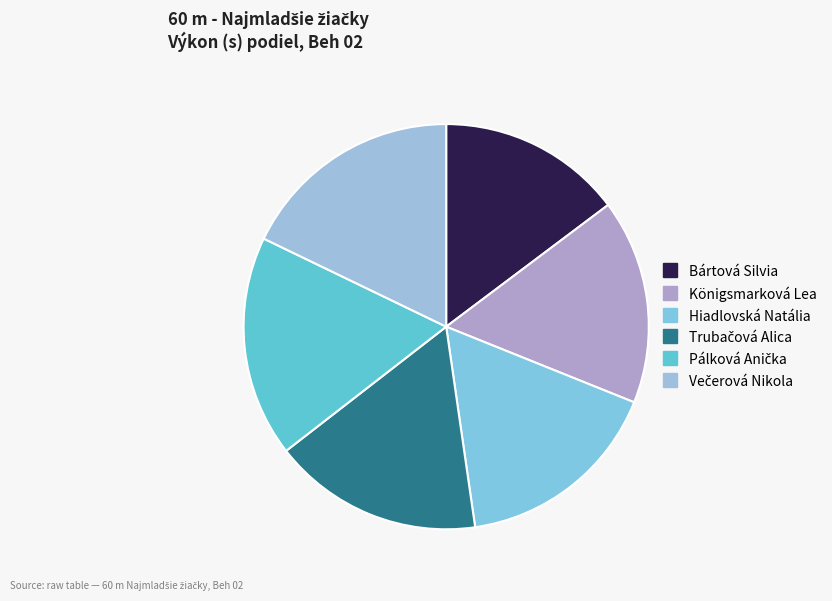

What portion of the pie excludes Bártová Silvia?

85.3%